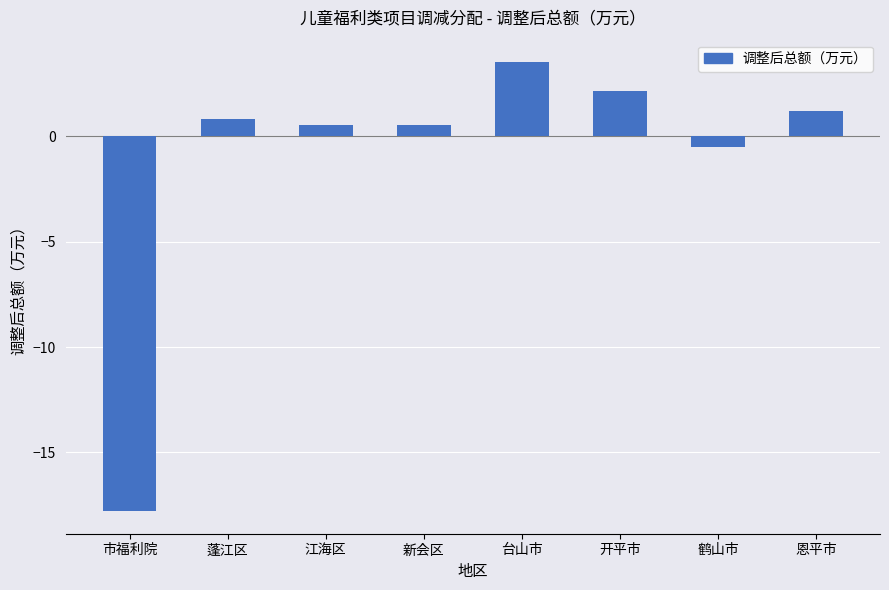

What is the approximate value at 恩平市?

1.2